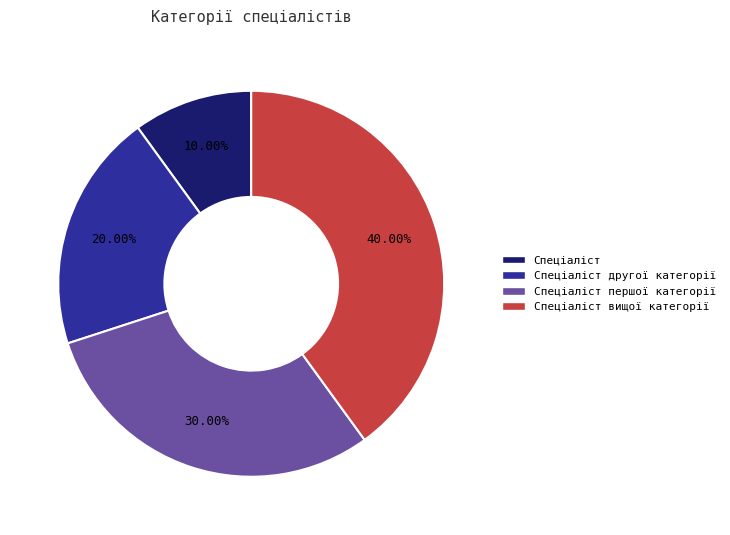

Does any single category account for the majority?

No